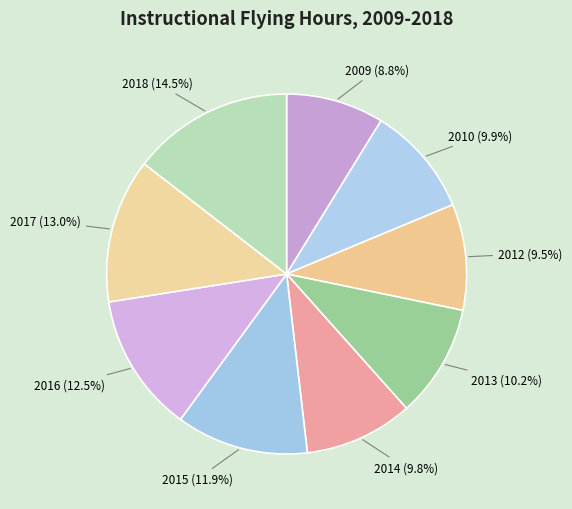

Between 2017 and 2012, which is larger?

2017